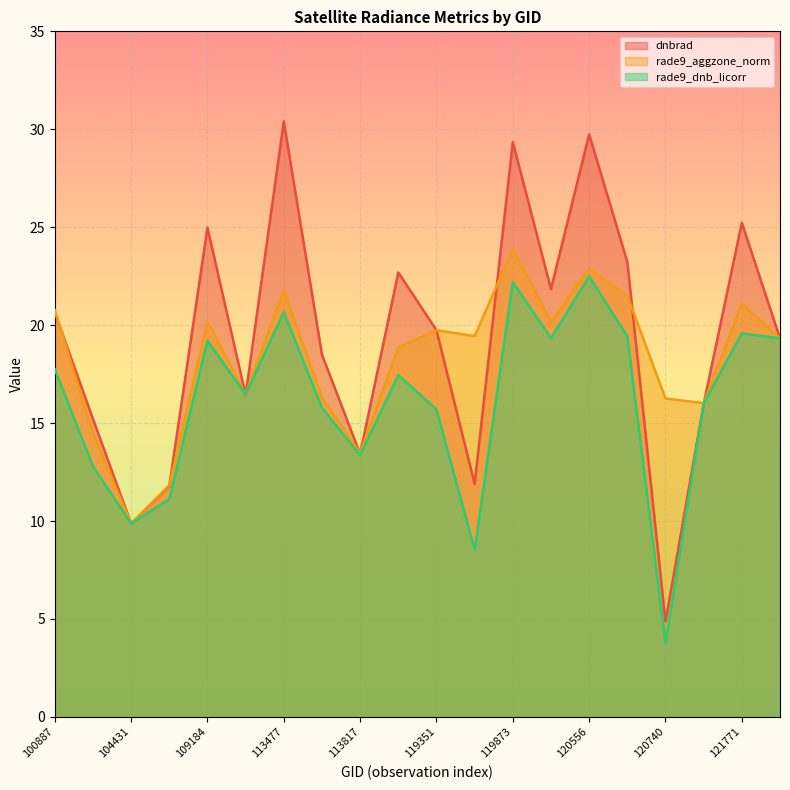

What is the sum of all rade9_dnb_licorr values?

320.8